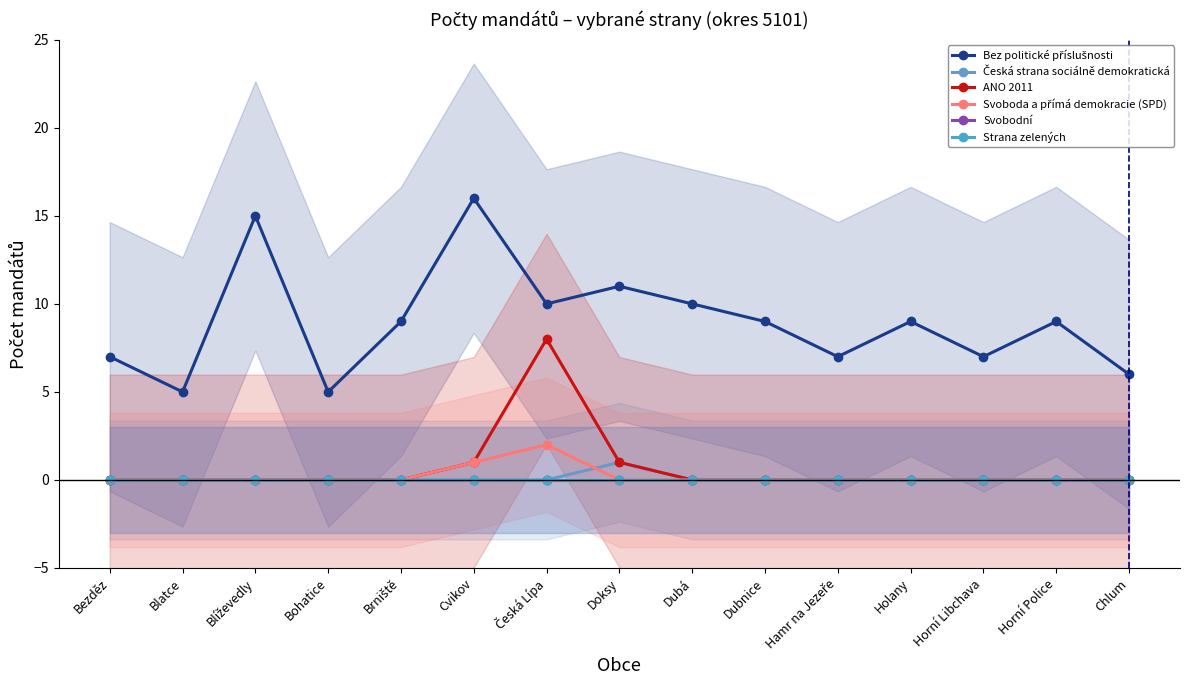

The value of Svobodní at Blatce is 0. True or false?

True